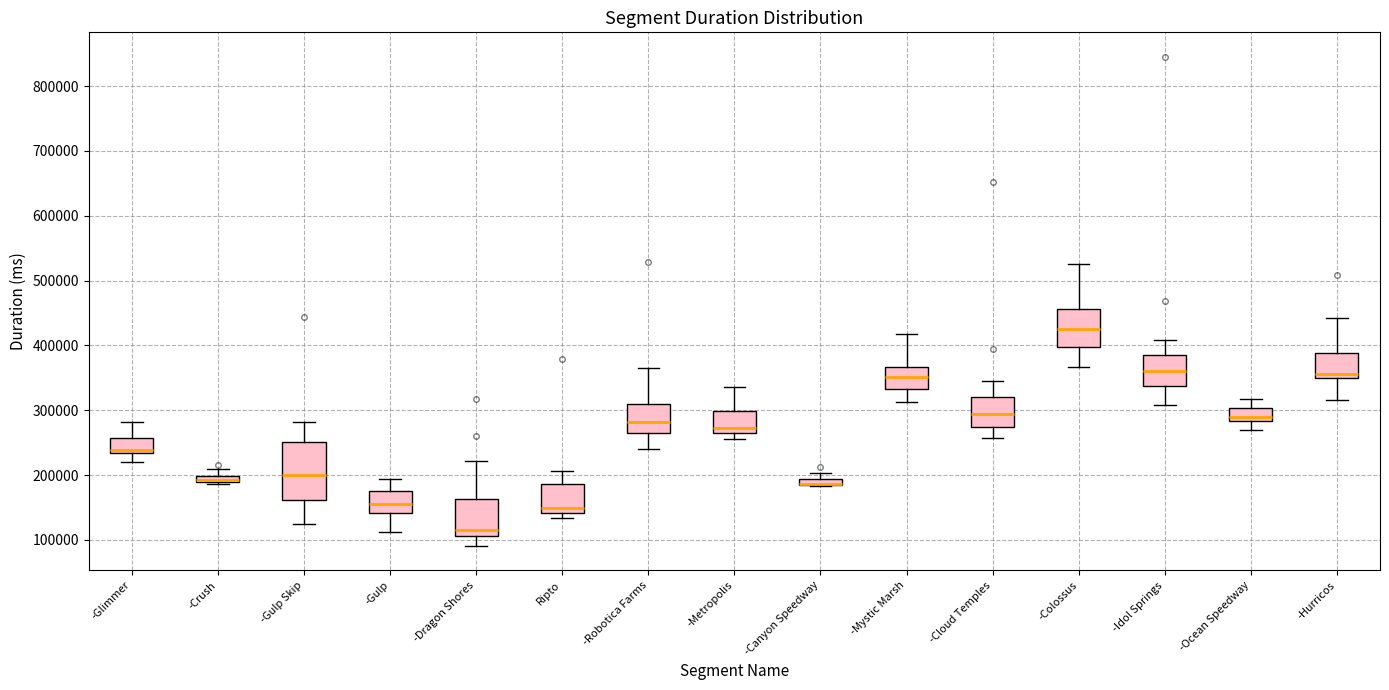

Which box is the tallest, from its lower edge to its upper edge?

-Gulp Skip